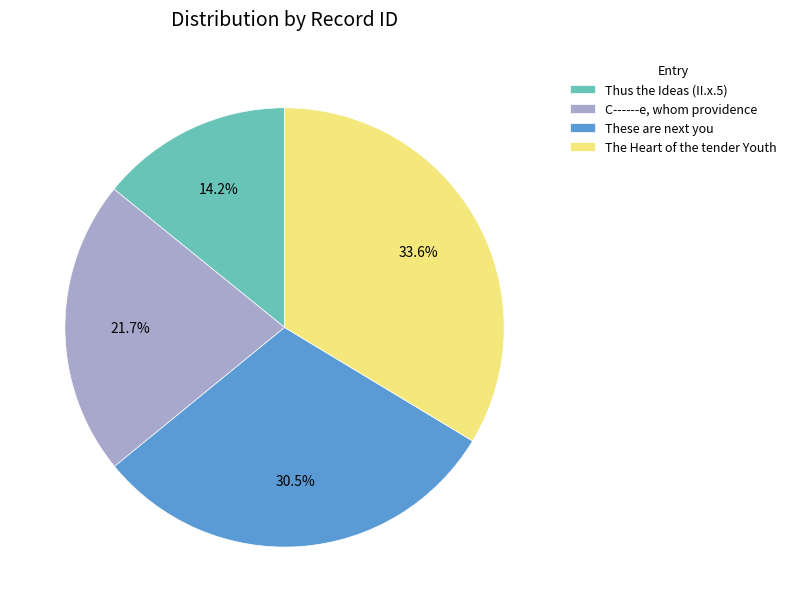

Rank the categories by value from lowest to highest.

Thus the Ideas (II.x.5), C------e, whom providence, These are next you, The Heart of the tender Youth